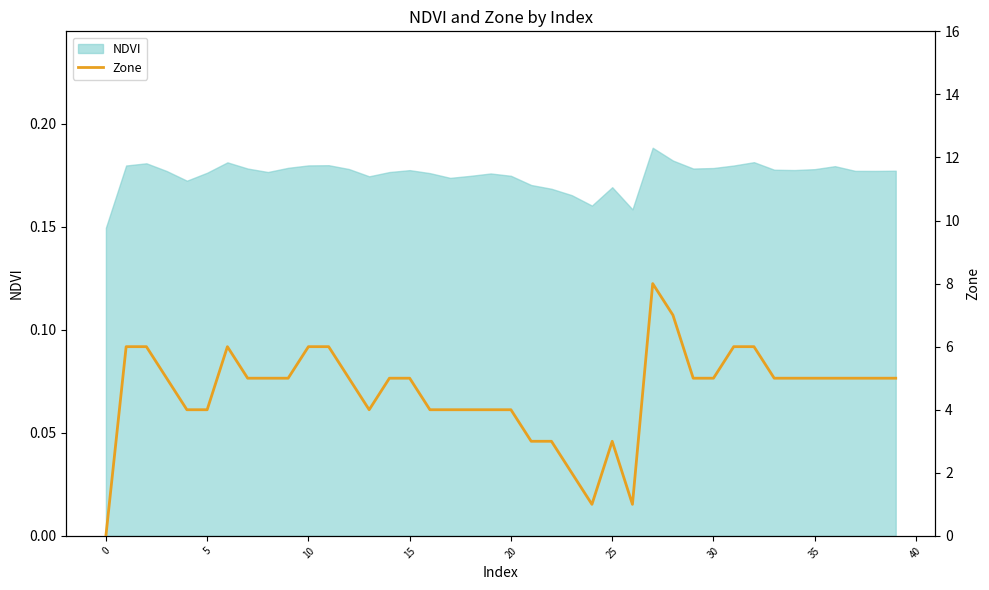

True or false: there are more than 1 points higher than both neighbors.

True